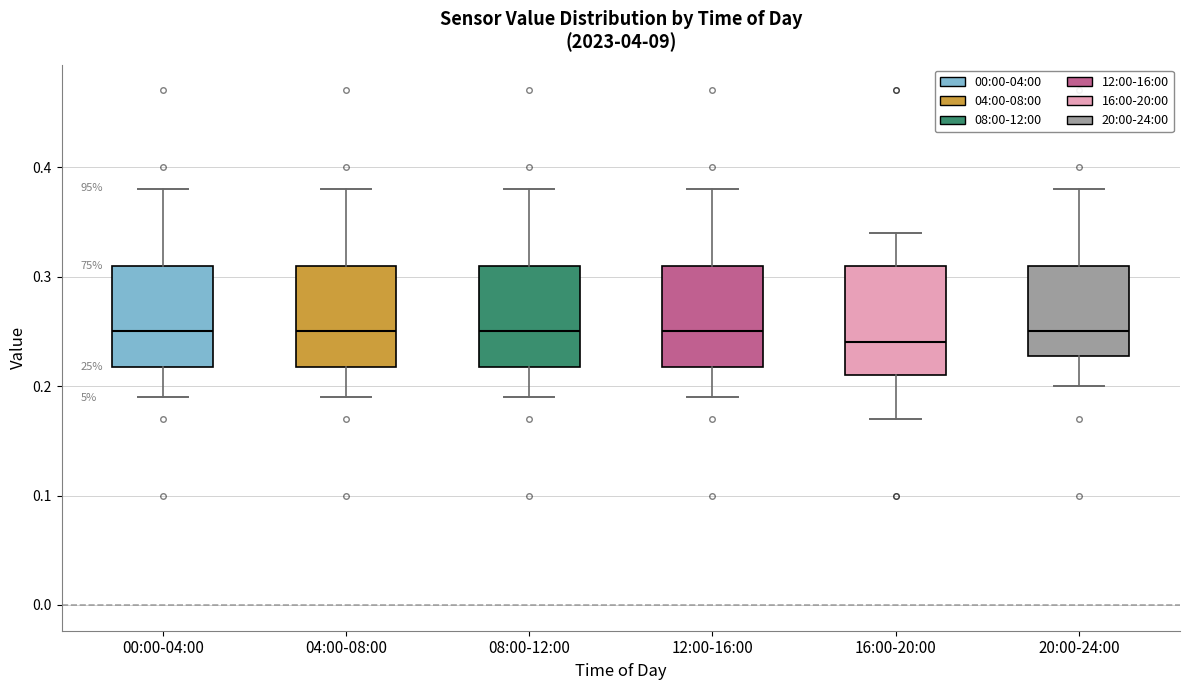

Reading left to right, transcribe this box plot: for each box, give where its median line is, the range the box spans, and where its two whiskers end, as read against the y-axis. The values are not printed on the chart, so give them approximately, as read against the axis.

00:00-04:00: median 0.25, box 0.22 to 0.31, whiskers 0.19 to 0.38
04:00-08:00: median 0.25, box 0.22 to 0.31, whiskers 0.19 to 0.38
08:00-12:00: median 0.25, box 0.22 to 0.31, whiskers 0.19 to 0.38
12:00-16:00: median 0.25, box 0.22 to 0.31, whiskers 0.19 to 0.38
16:00-20:00: median 0.24, box 0.21 to 0.31, whiskers 0.17 to 0.34
20:00-24:00: median 0.25, box 0.23 to 0.31, whiskers 0.20 to 0.38